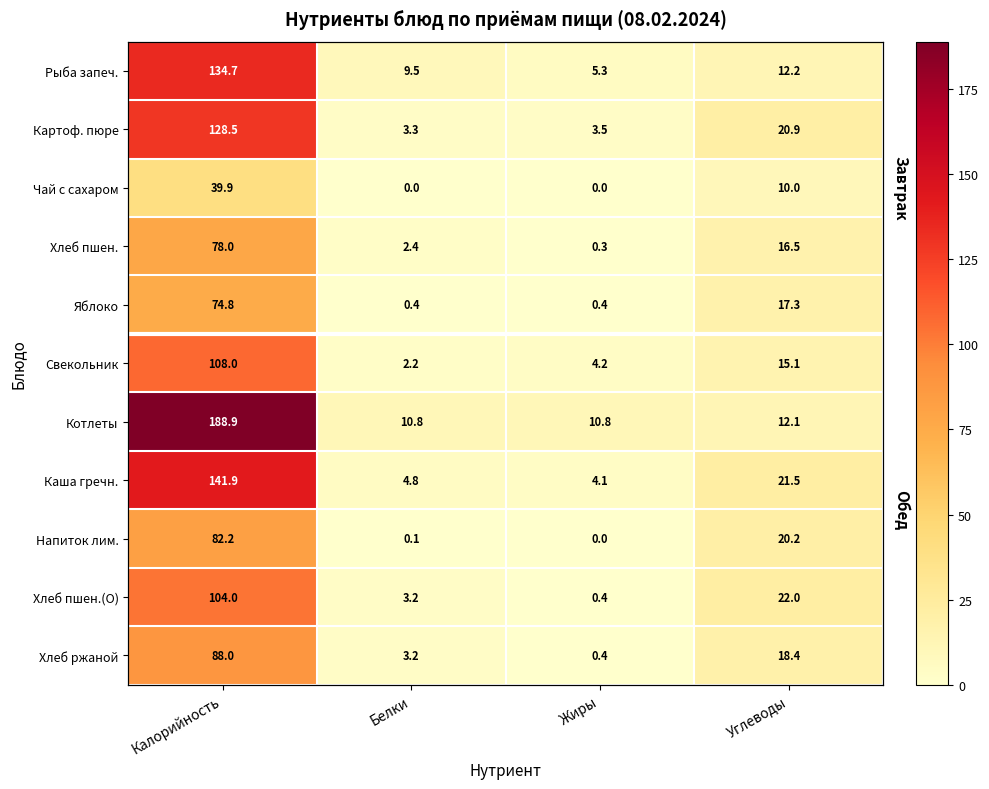

What is the average value of the Напиток лим. series?

25.6